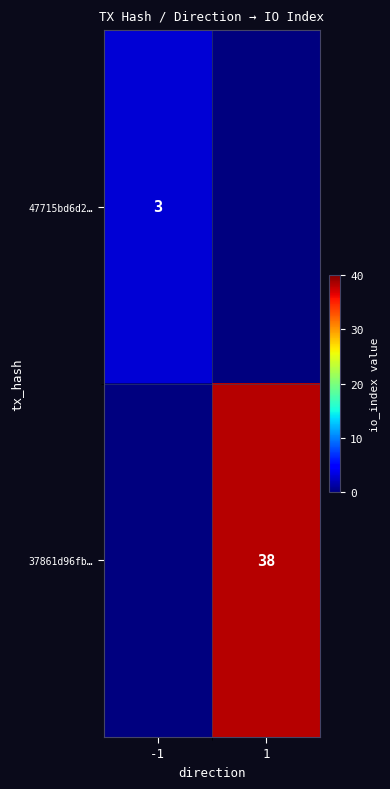

The value of 37861d96fb… at 1 is 10. True or false?

False